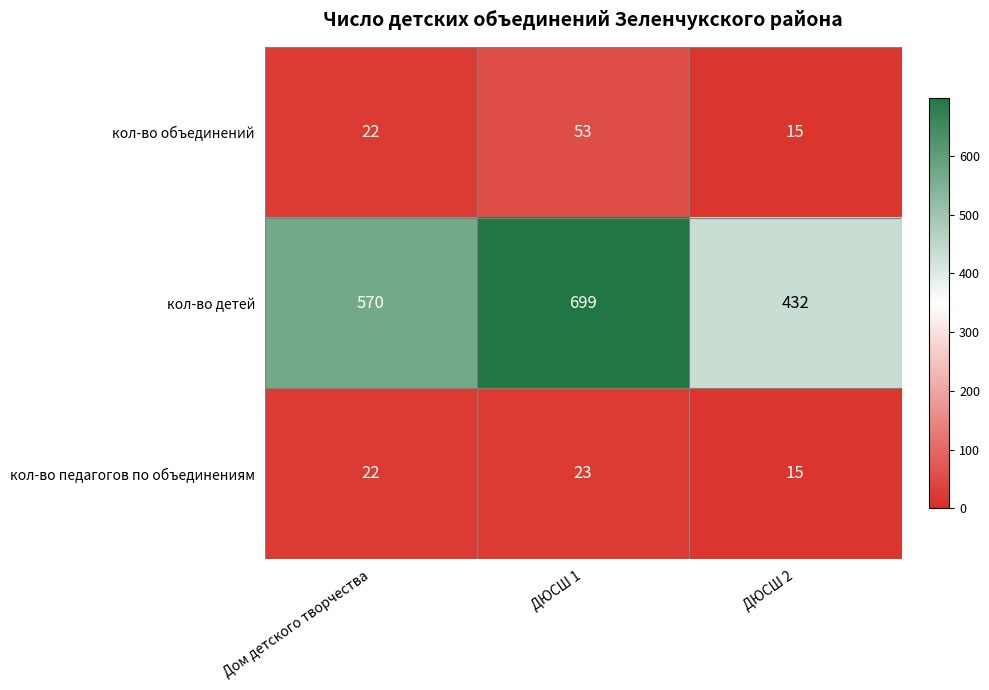

What is the total value across all series at ДЮСШ 2?

462